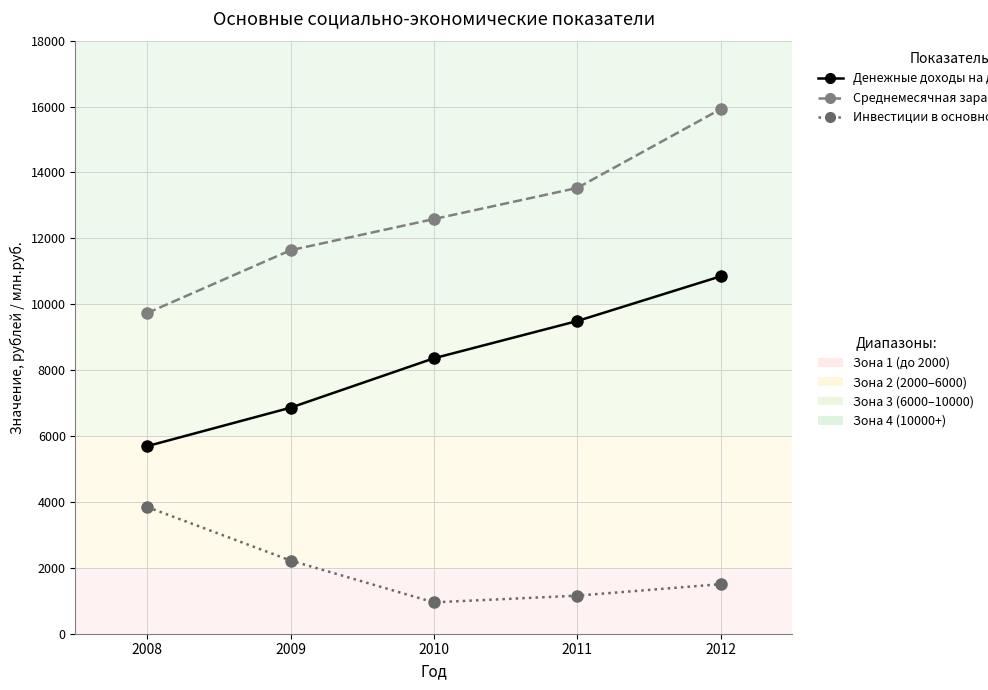

How many categories are shown in the chart?

5